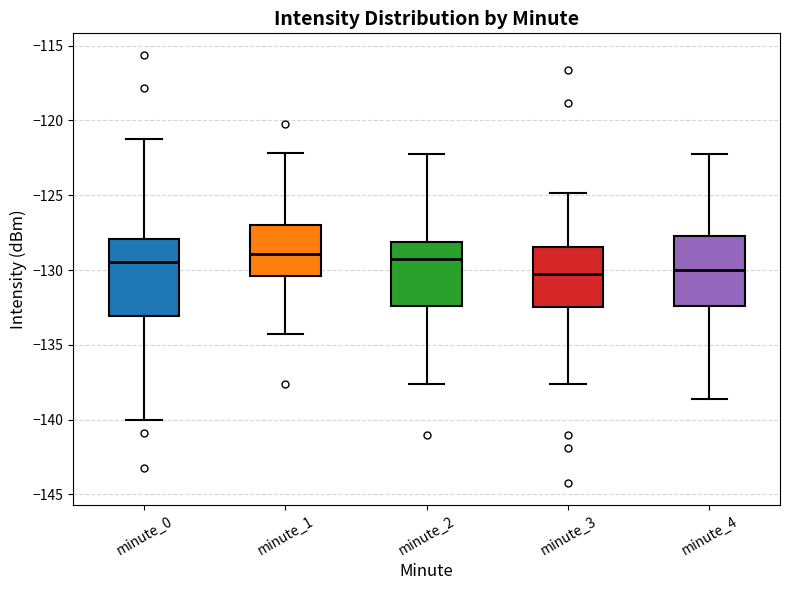

Where does the lower whisker of the box for minute_1 end on the y-axis? The values are not printed on the chart, so give them approximately, as read against the axis.

-134.5